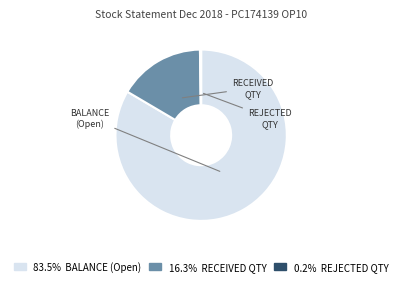

Does any single category account for the majority?

Yes